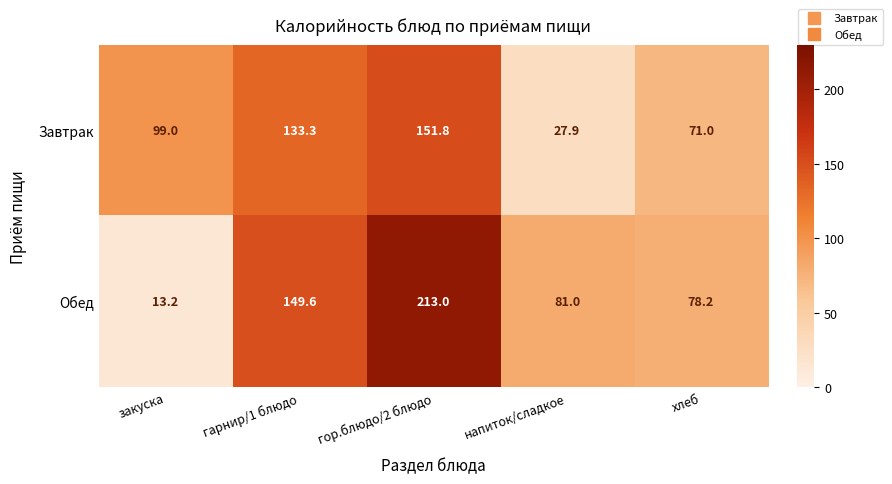

Which series has the largest total across all categories?

Обед